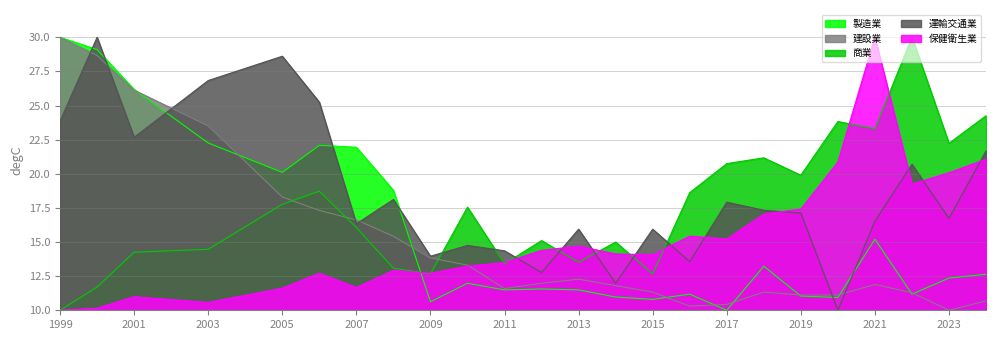

Which series changed the most between 2007 and 2009?

製造業